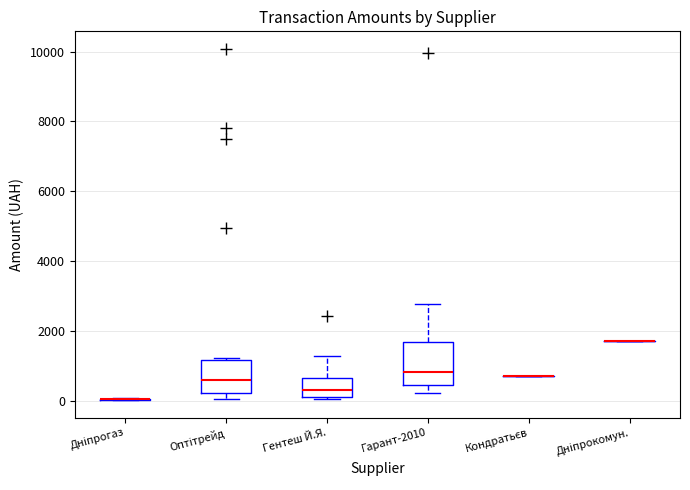

Reading left to right, read every box against the y-axis: the position of its median line, the range the box covers, and the ends of its whiskers. The values are not printed on the chart, so give them approximately, as read against the axis.

Дніпрогаз: box collapsed to a line at 0, whiskers 0 to 0
Оптітрейд: median 600, box 200 to 1200, whiskers 0 to 1200
Гентеш Й.Я.: median 400, box 200 to 600, whiskers 0 to 1200
Гарант-2010: median 800, box 400 to 1600, whiskers 200 to 2800
Кондратьєв: box collapsed to a line at 800, whiskers 800 to 800
Дніпрокомун.: box collapsed to a line at 1800, whiskers 1800 to 1800